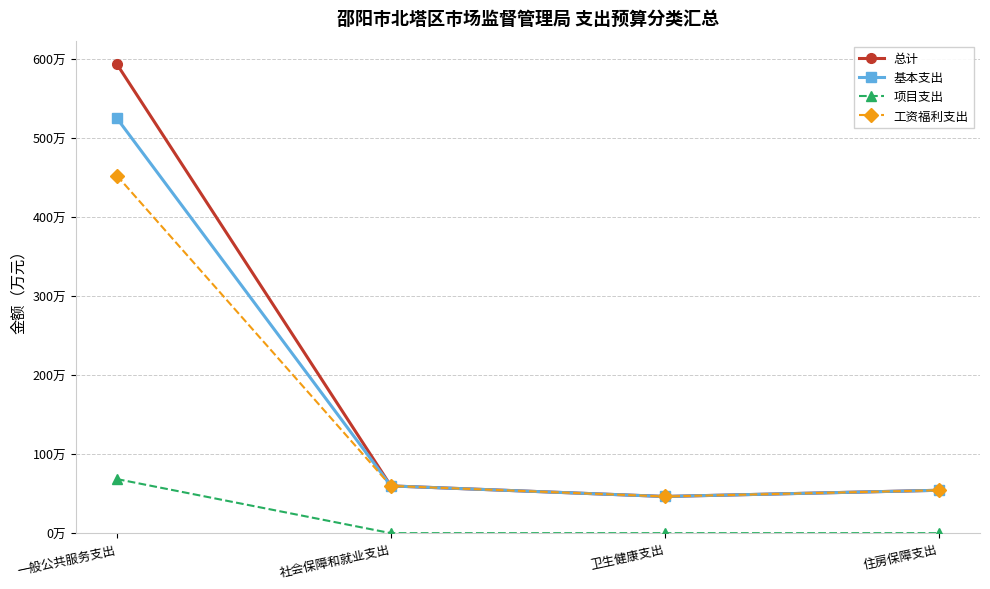

What position from the right is 住房保障支出?

1